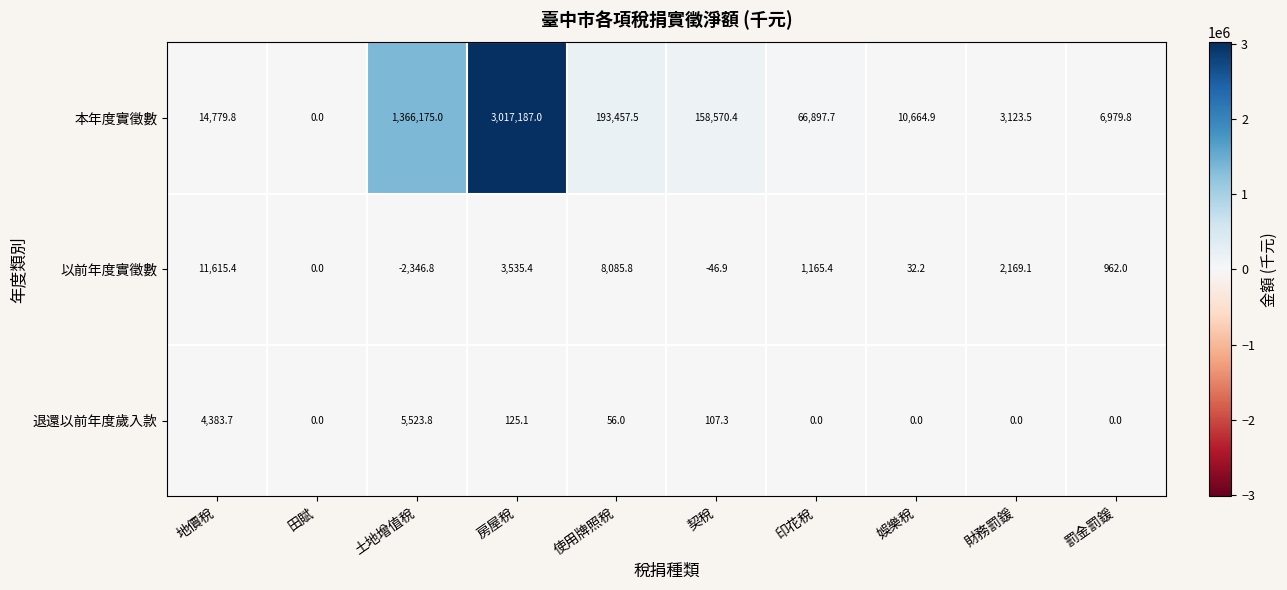

What is the sum of all 本年度實徵數 values?

4837835.6